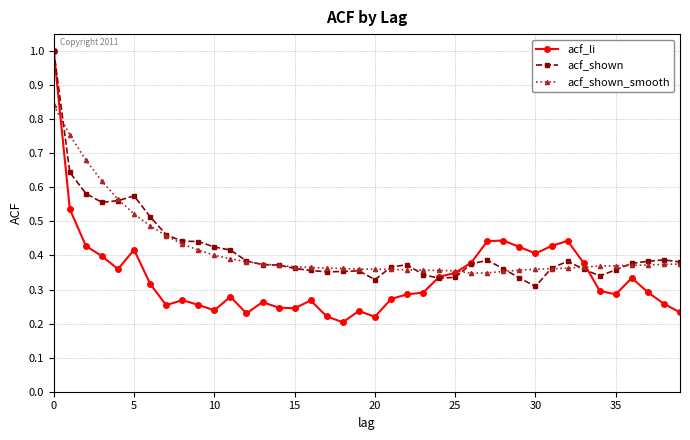

What are all the series names shown in the legend?

acf_li, acf_shown, acf_shown_smooth